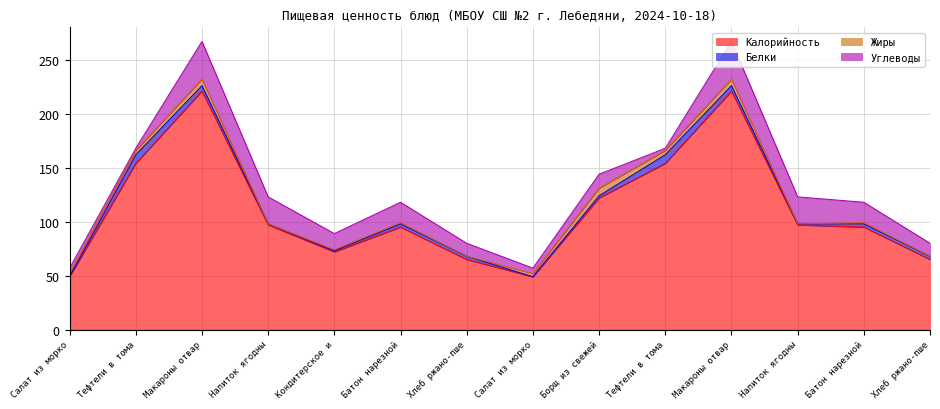

Which series changed the most between Напиток ягодный and Тефтели в томатном соусе (обед)?

Калорийность